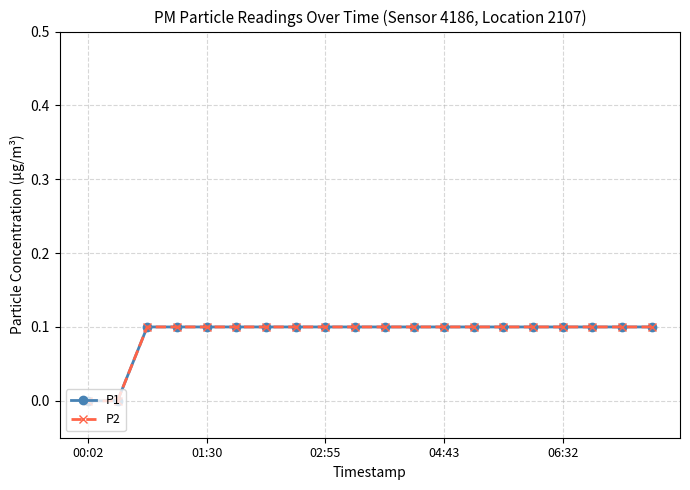

Is this an area chart (filled region under the line)?

No